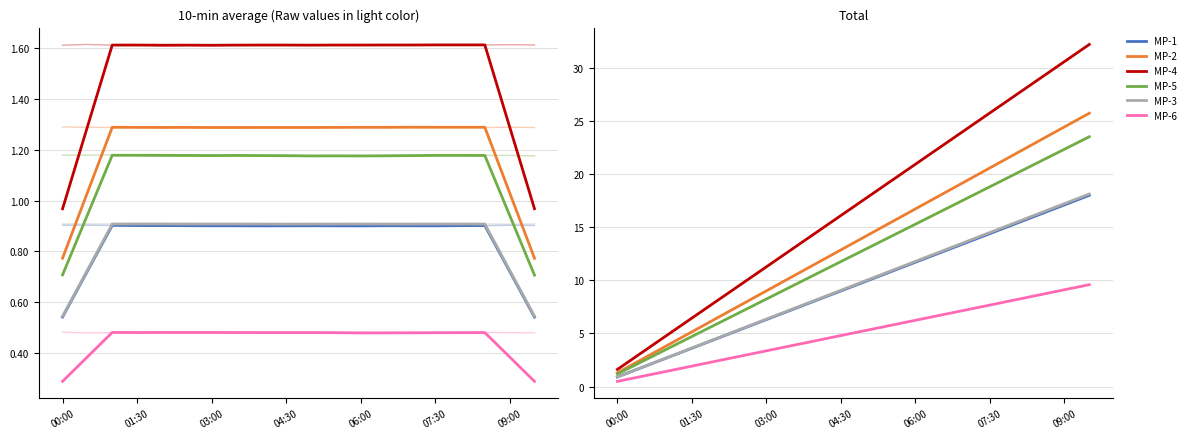

What is the difference between the MP-1 values at 07:30 and 15?

9.0